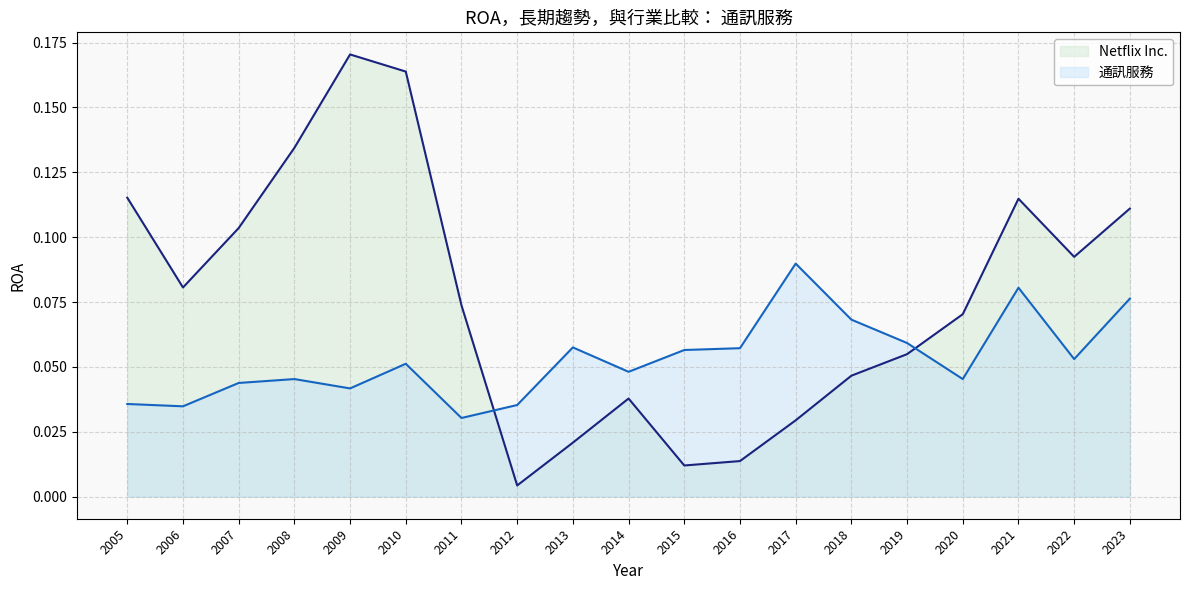

Where do 通訊服務 and Netflix Inc. first cross each other?

2011 and 2012